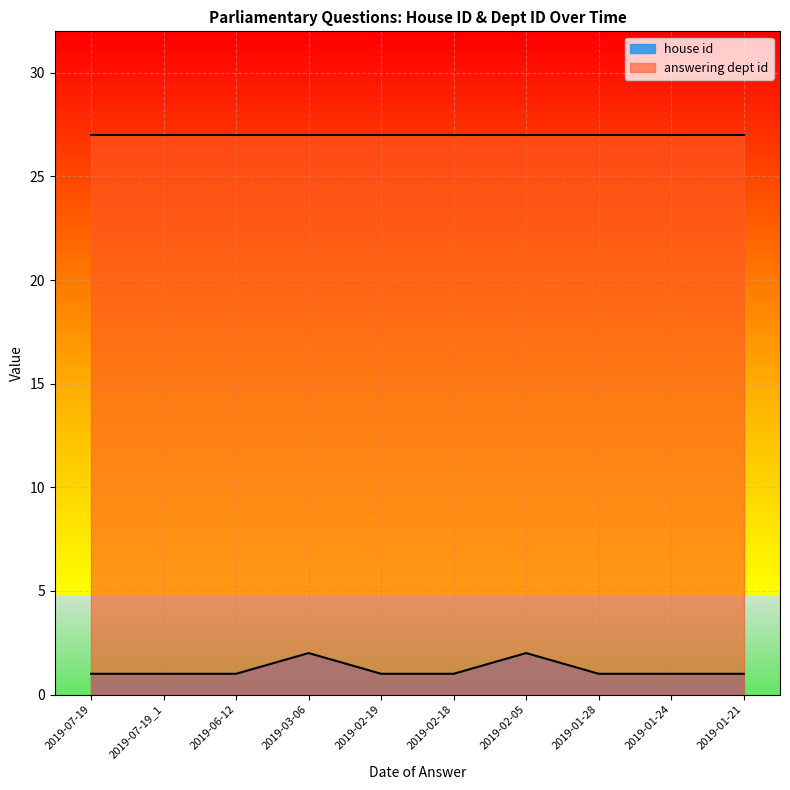

What position from the right is 2019-02-18?

5